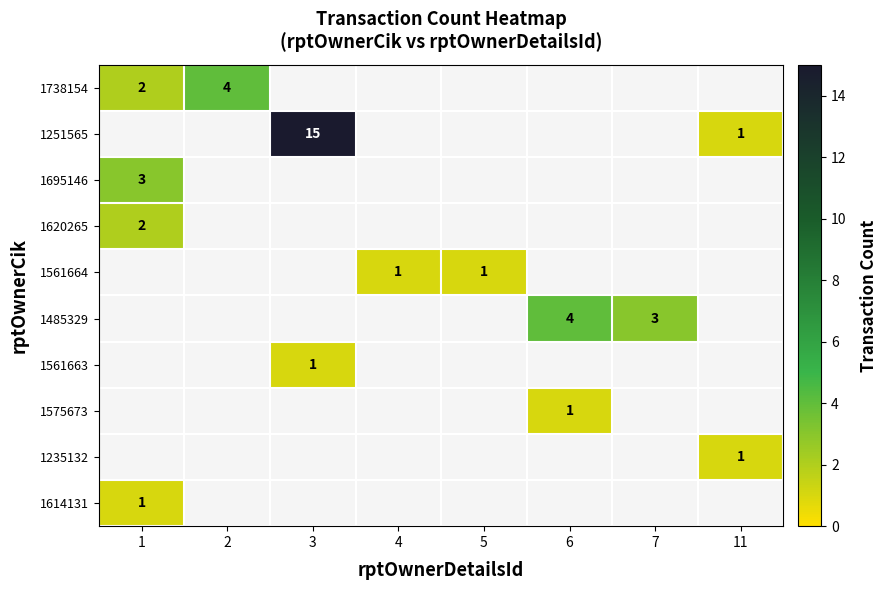

Between 11 and 7, which is larger?

7